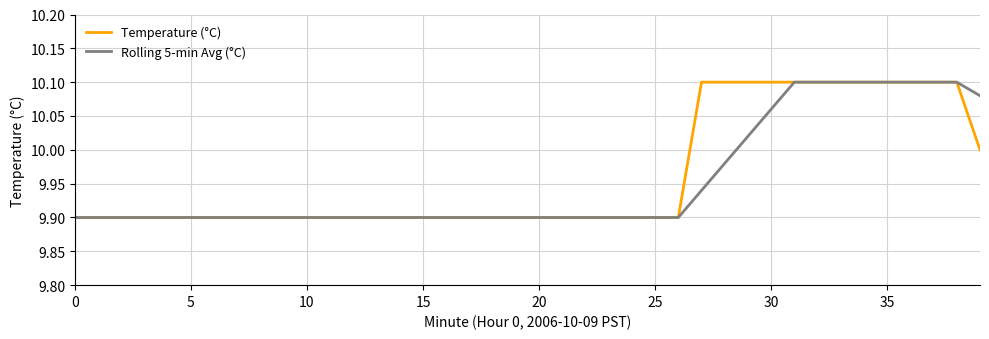

The value of Temperature (°C) at 10 is 9.9. True or false?

True